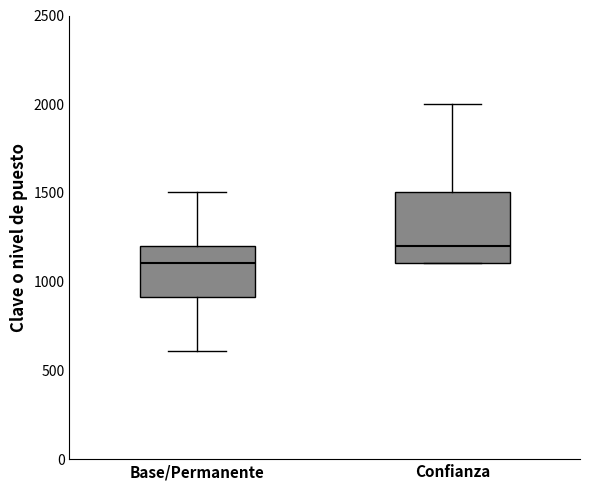

Reading left to right, transcribe this box plot: for each box, give where its median line is, the range the box spans, and where its two whiskers end, as read against the y-axis. The values are not printed on the chart, so give them approximately, as read against the axis.

Base/Permanente: median 1100, box 900 to 1200, whiskers 600 to 1500
Confianza: median 1200, box 1100 to 1500, whiskers 1100 to 2000